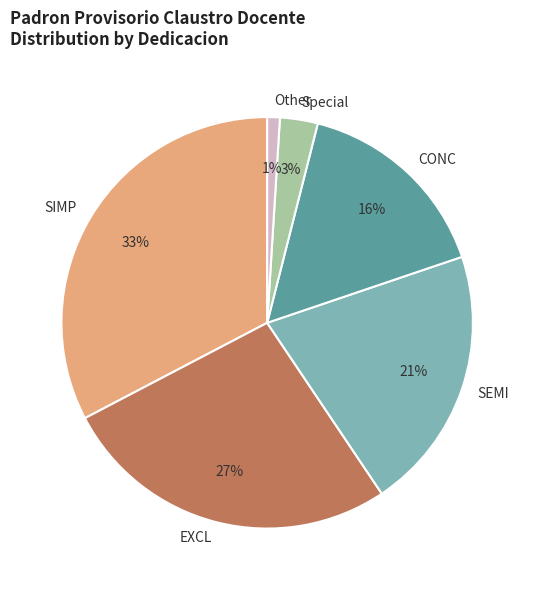

Is the sum of SEMI and SIMP greater than half?

Yes